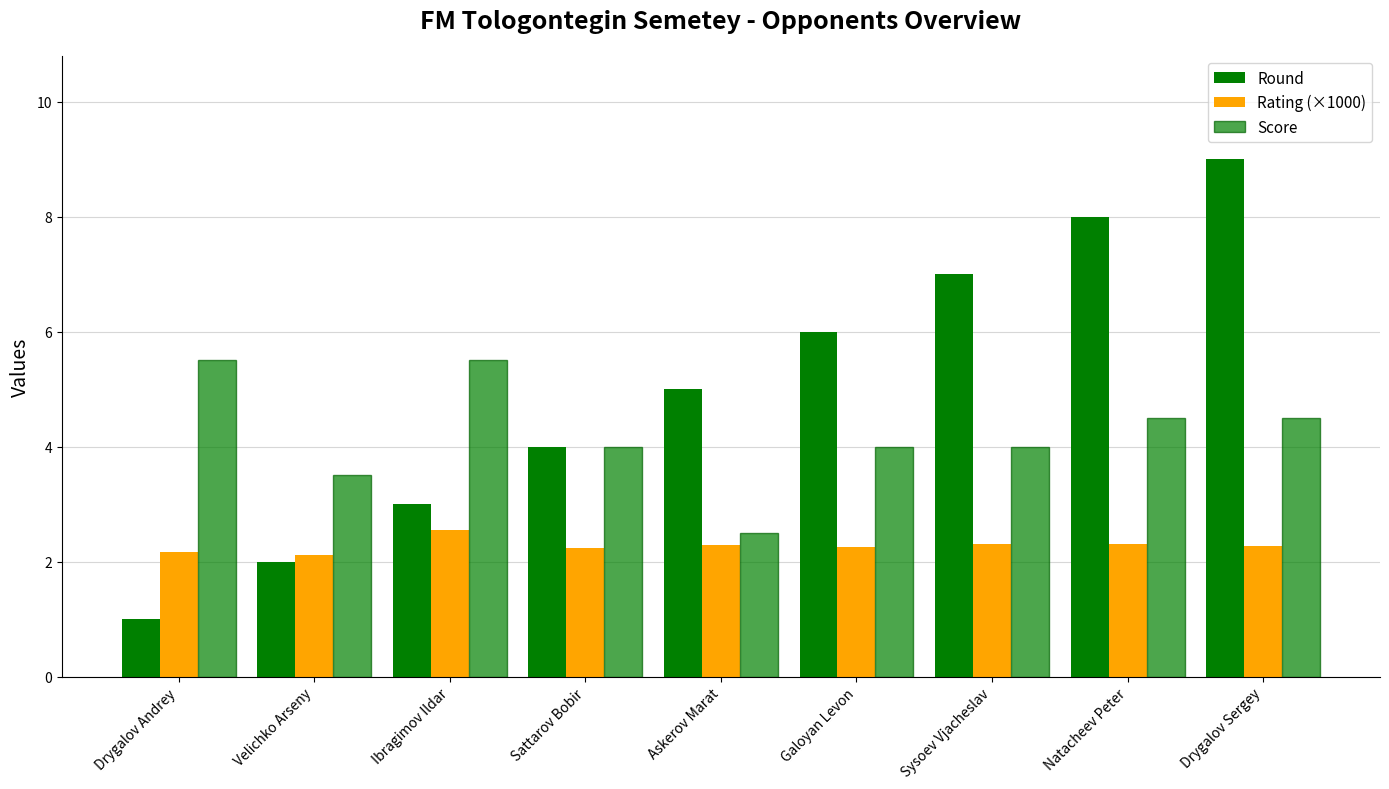

Is the value of Round at Askerov Marat greater than the value of Rating (×1000) at Drygalov Sergey?

Yes